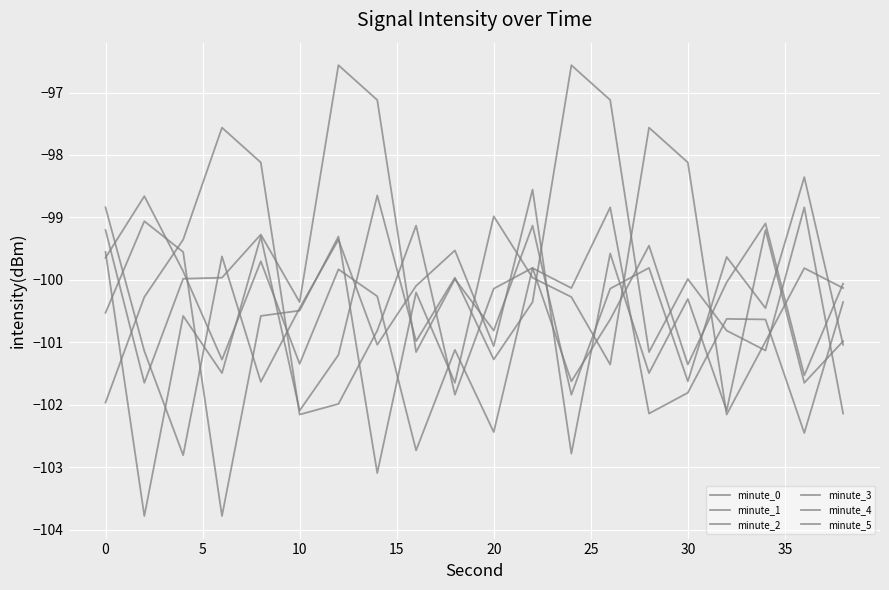

How many lines are shown in the chart?

6